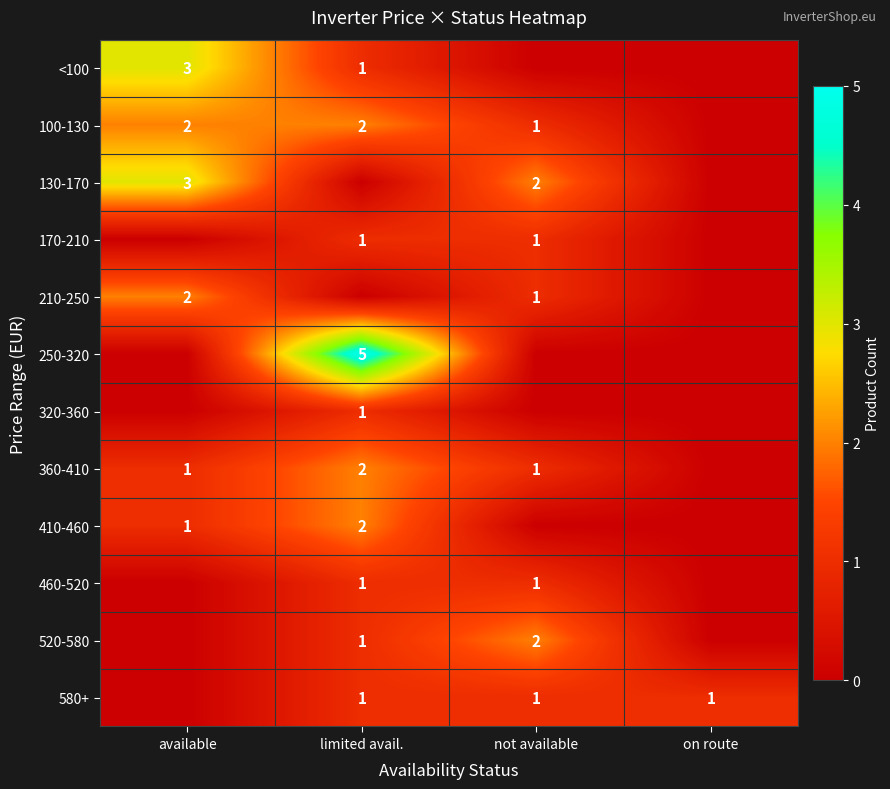

Count the number of data series in this chart.

12